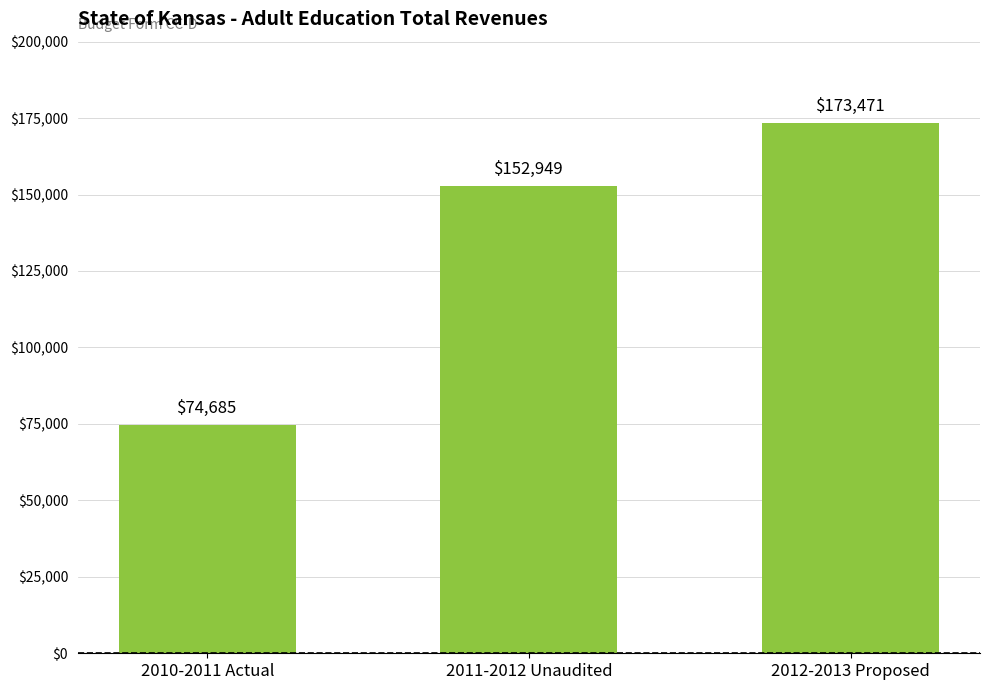

Rank the categories by value from lowest to highest.

2010-2011 Actual, 2011-2012 Unaudited, 2012-2013 Proposed